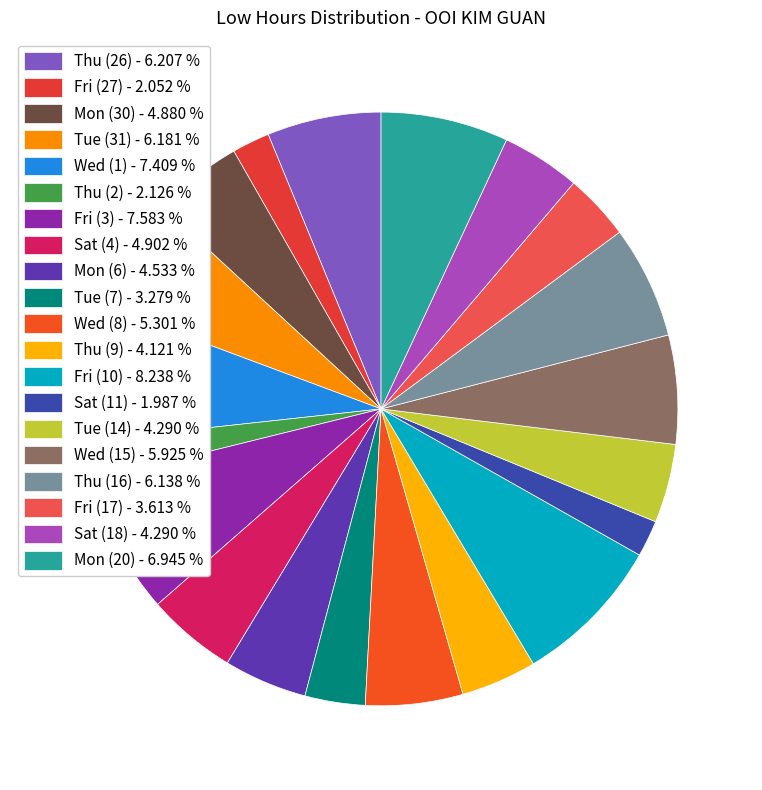

Do Fri (17) and Mon (30) together represent more than half of the pie?

No